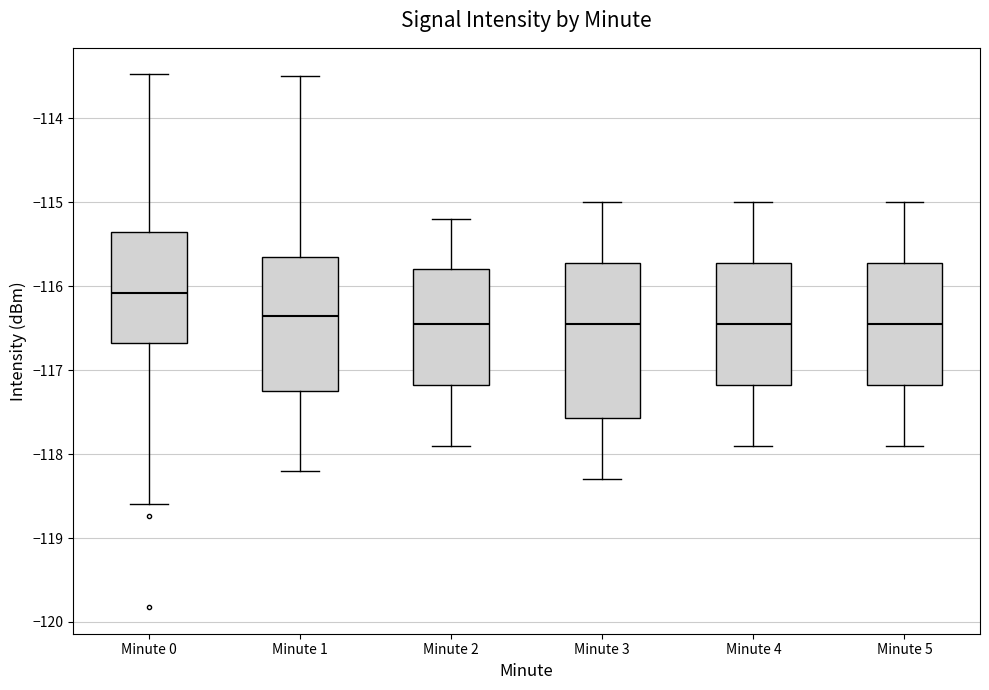

Which box's median line is the highest?

Minute 0